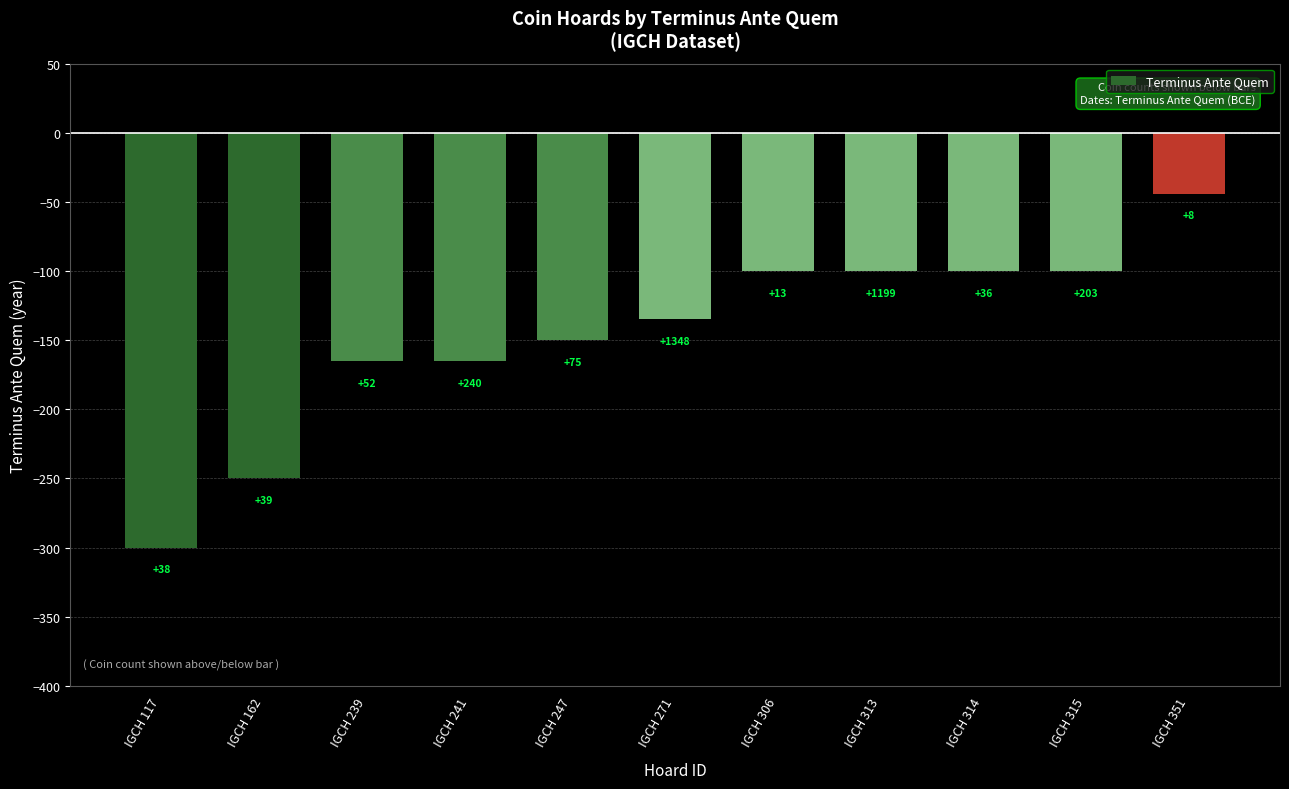

How many bars are there in total?

11